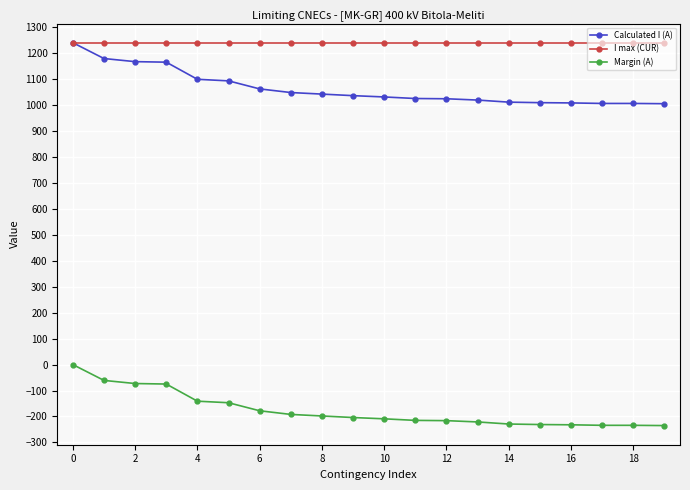

Count the number of categories in the chart.

20